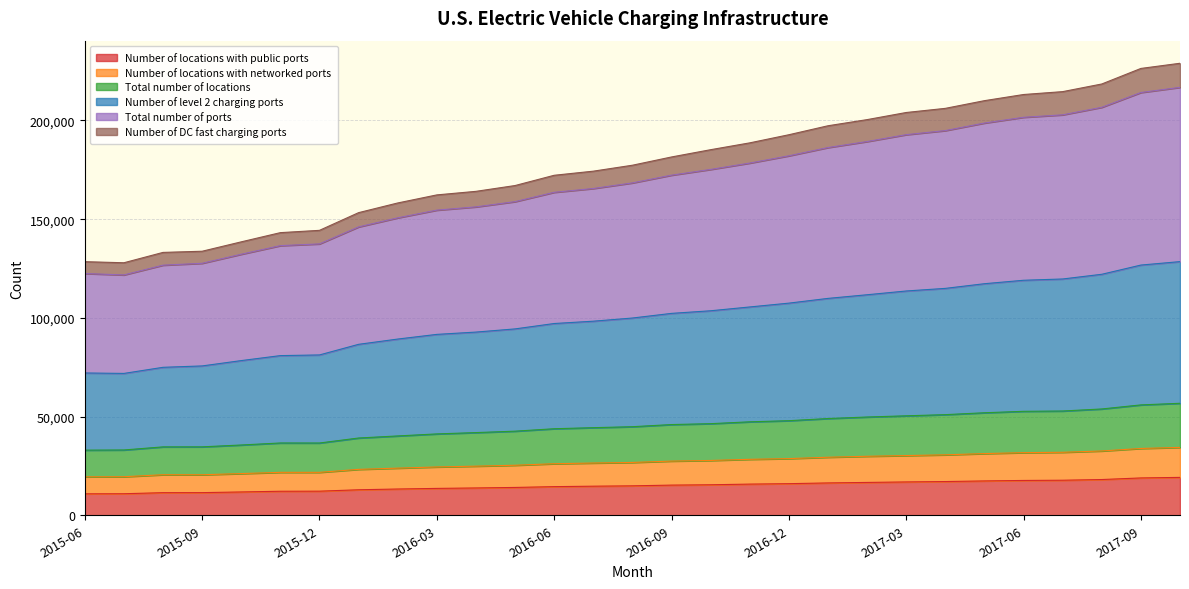

What is the minimum value for Number of locations with public ports?

10866